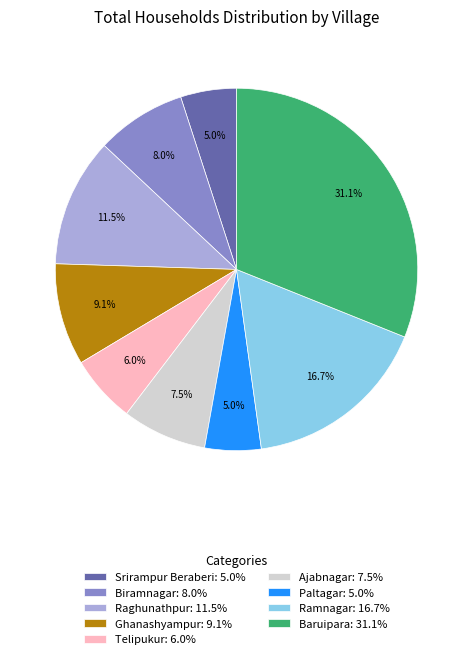

To the nearest percent, what portion does Telipukur represent?

6%